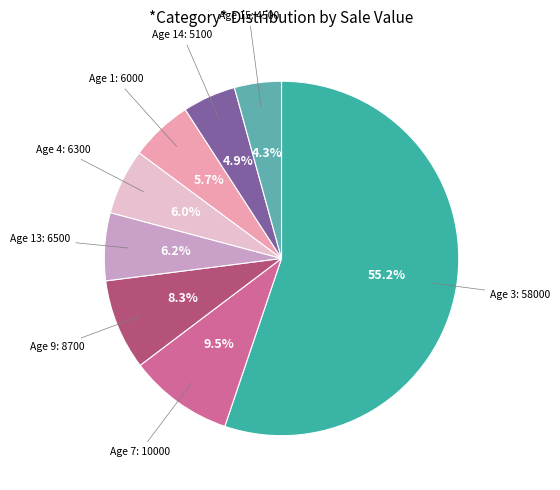

How many slices are in this pie chart?

8